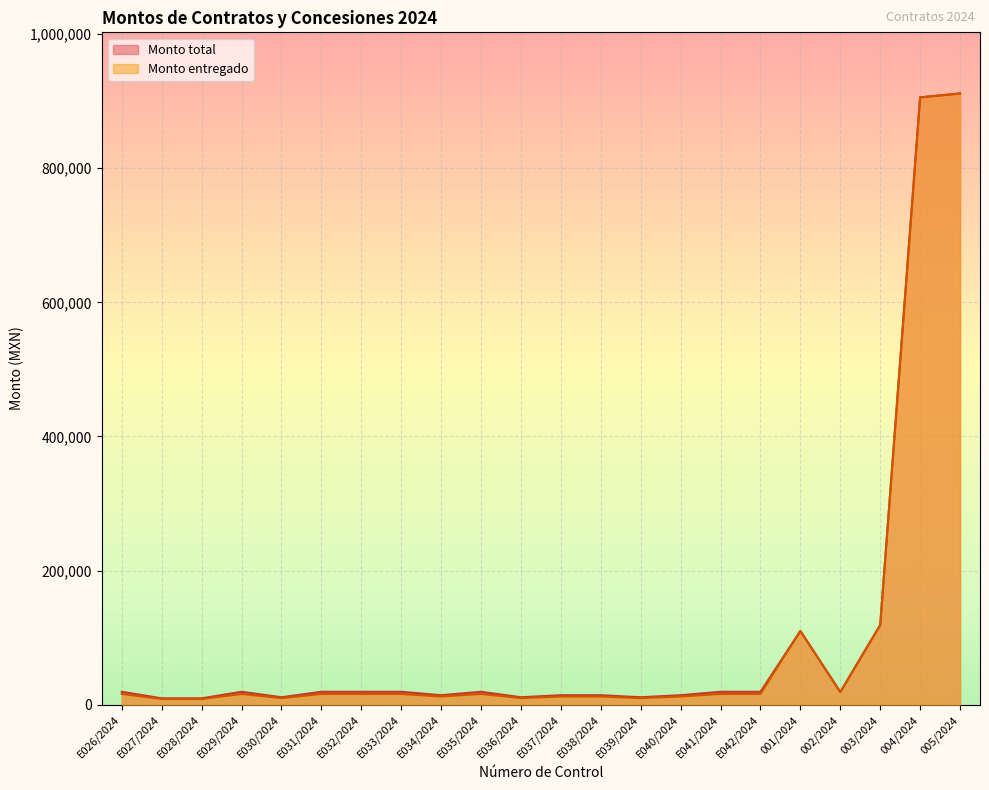

Rank the categories by Monto entregado value from lowest to highest.

E027/2024, E028/2024, E030/2024, E036/2024, E039/2024, E034/2024, E037/2024, E038/2024, E040/2024, E026/2024, E029/2024, E031/2024, E032/2024, E033/2024, E035/2024, E041/2024, E042/2024, 002/2024, 001/2024, 003/2024, 004/2024, 005/2024